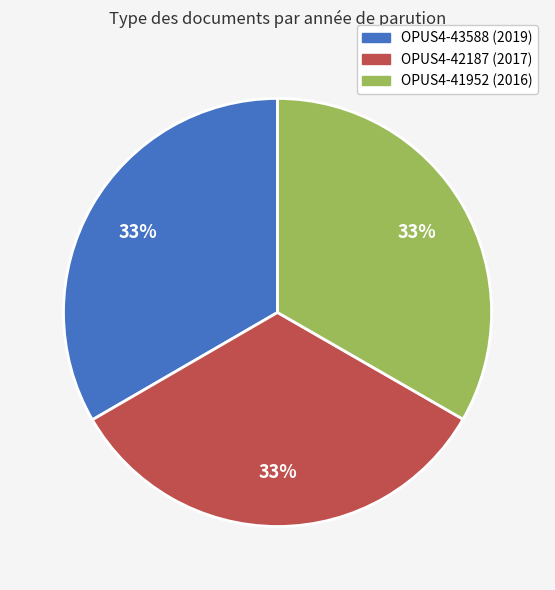

To the nearest percent, what is the average slice percentage?

33%